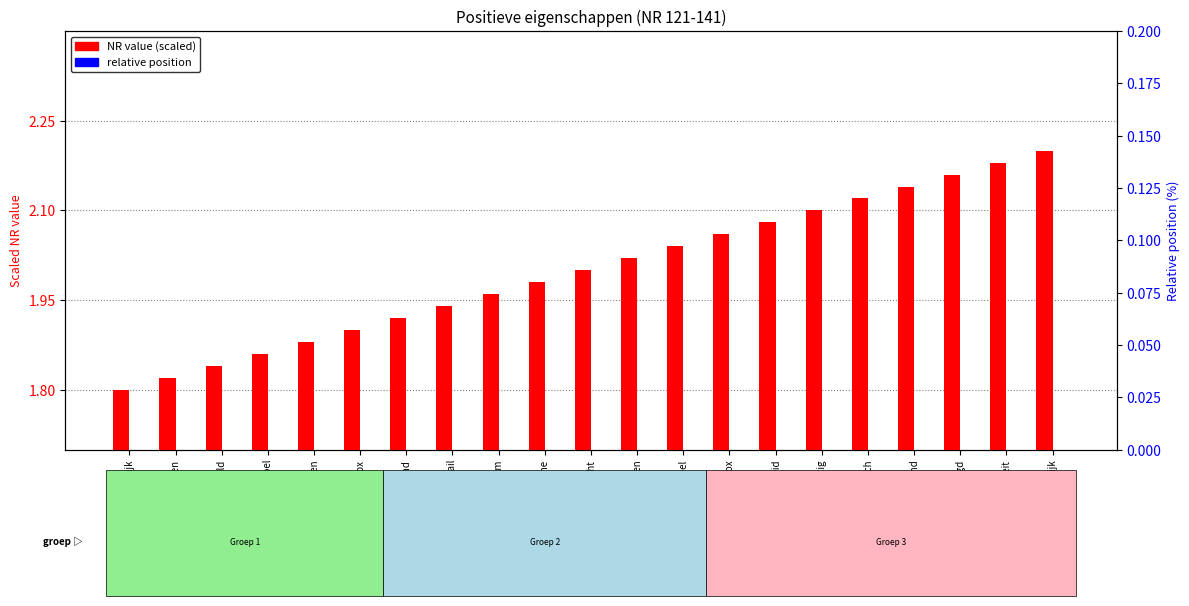

Is the value of relative position at Opportunisme greater than the value of NR value (scaled) at Originaliteit?

No